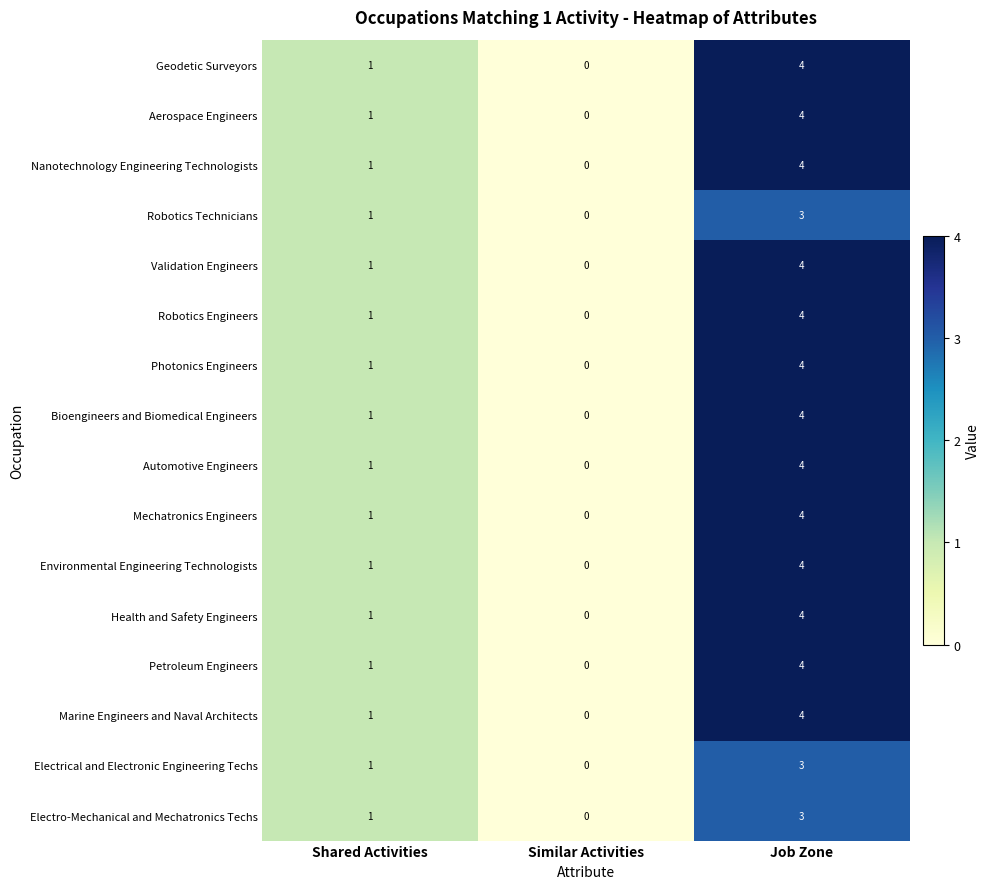

At how many categories does at least one series exceed 3?

1